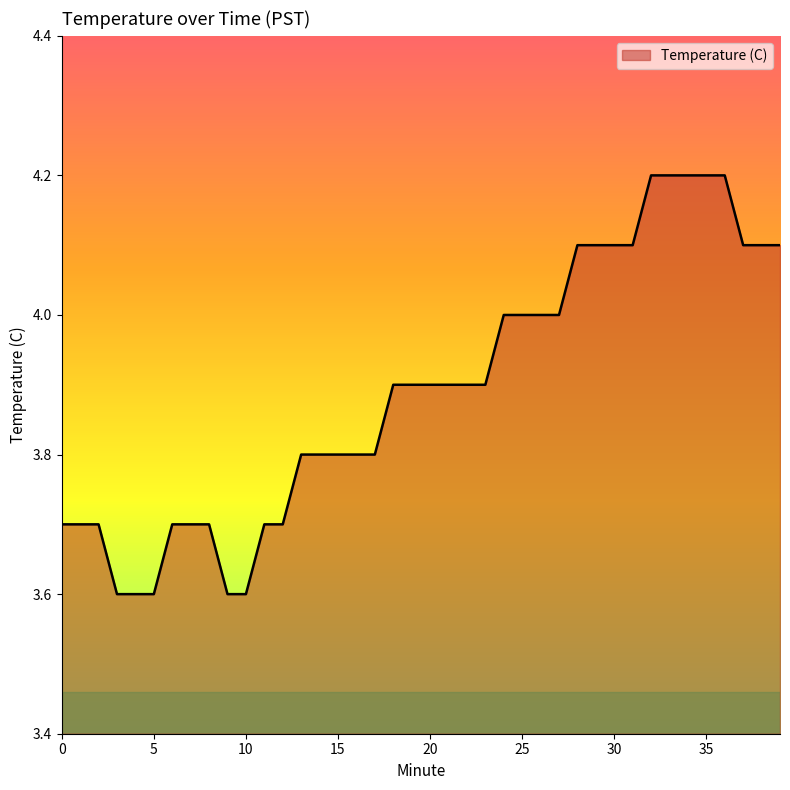

What is the difference between the maximum and minimum values?

0.6